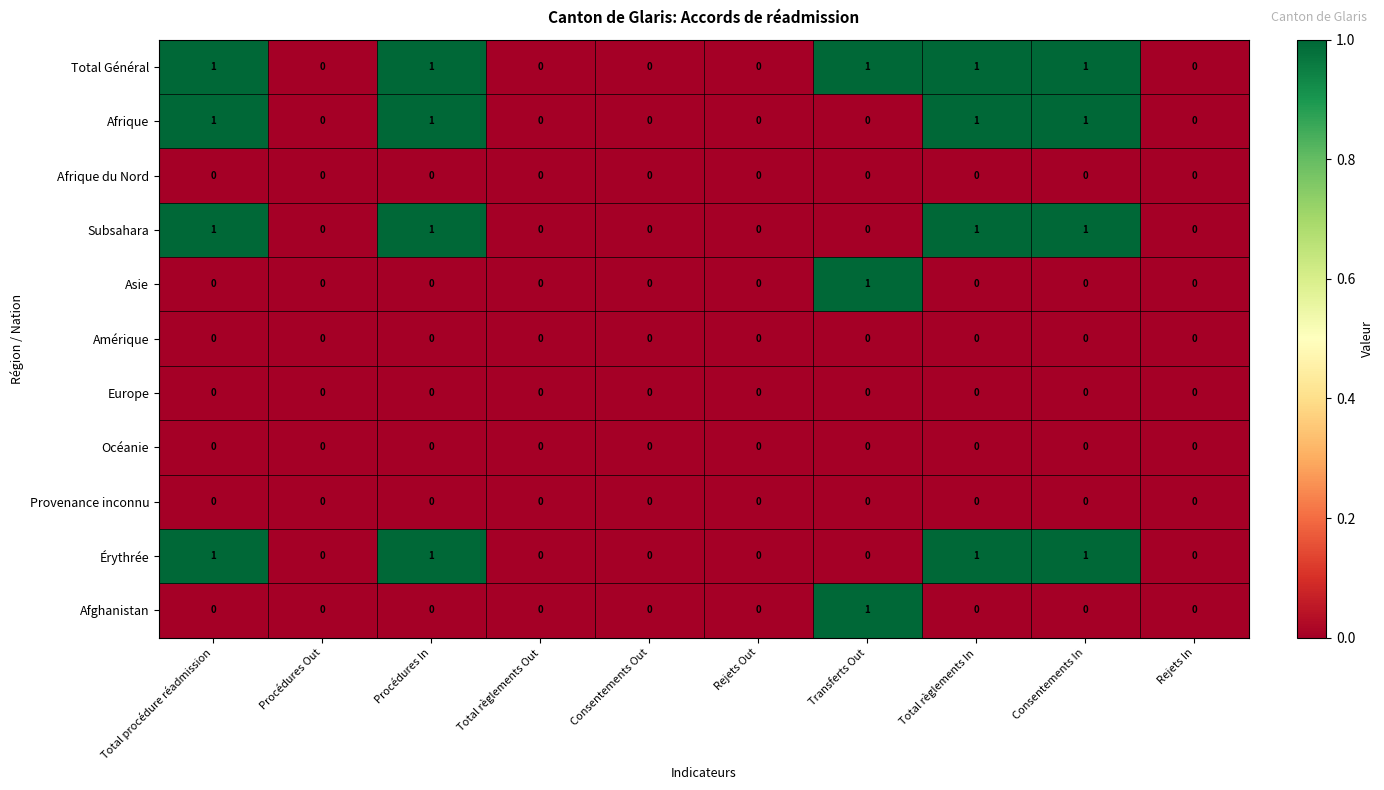

Which series has the largest total across all categories?

Total Général